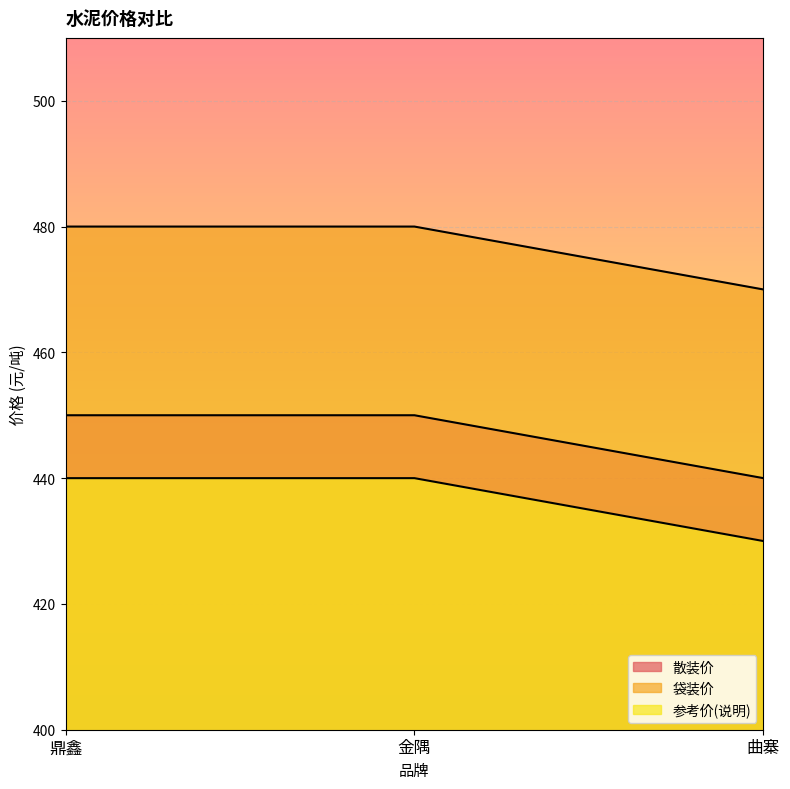

At how many categories does at least one series exceed 432?

3